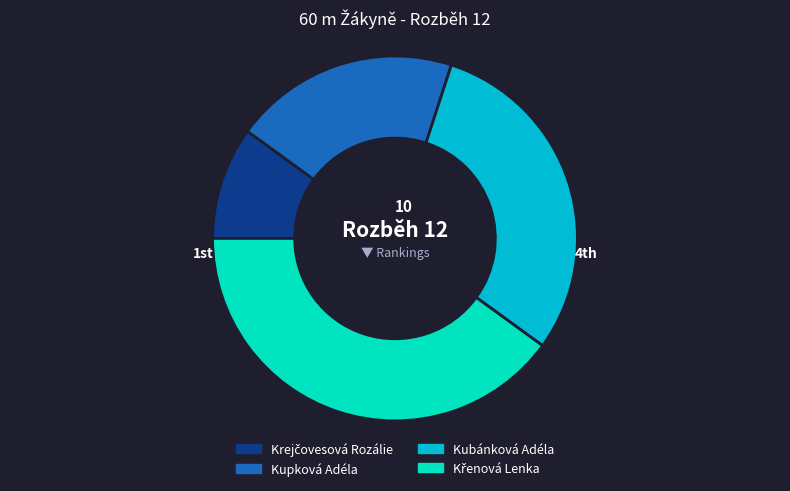

Does Kubánková Adéla represent more than half of the total?

No